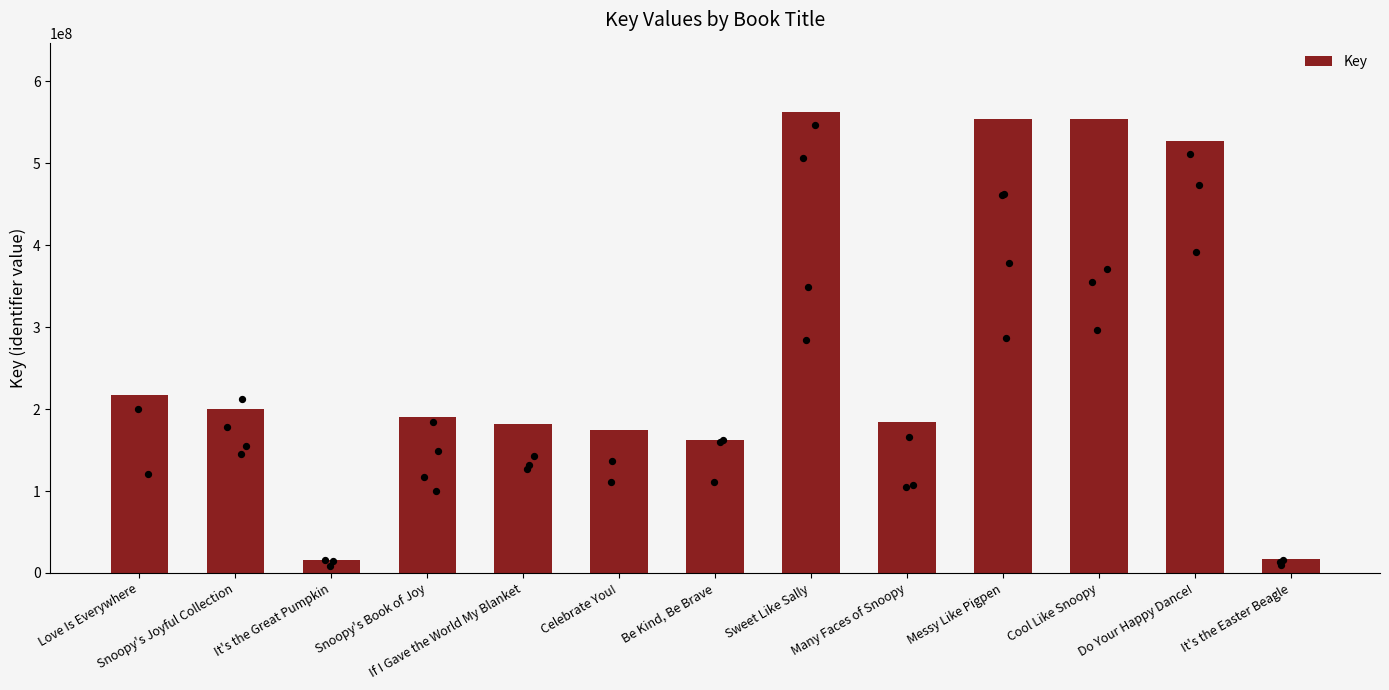

Which has a higher value, It's the Great Pumpkin or Sweet Like Sally?

Sweet Like Sally